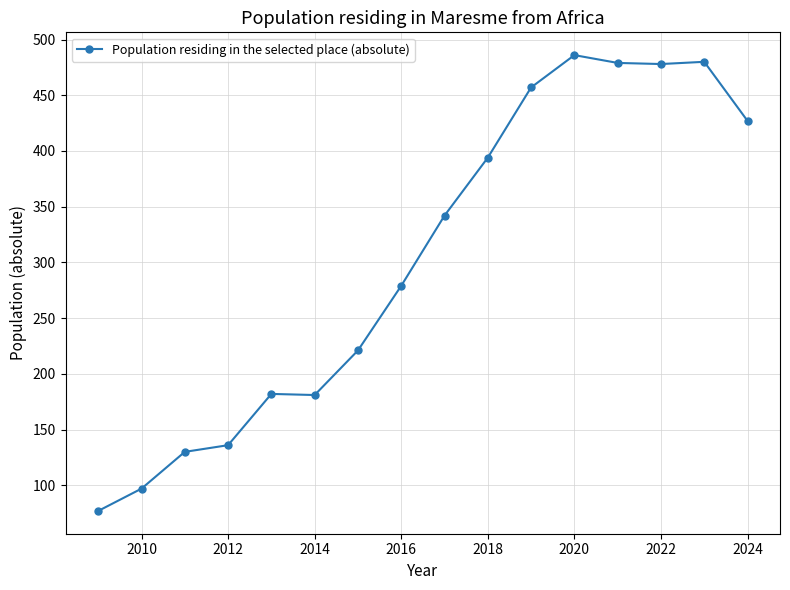

What is the average value?

303